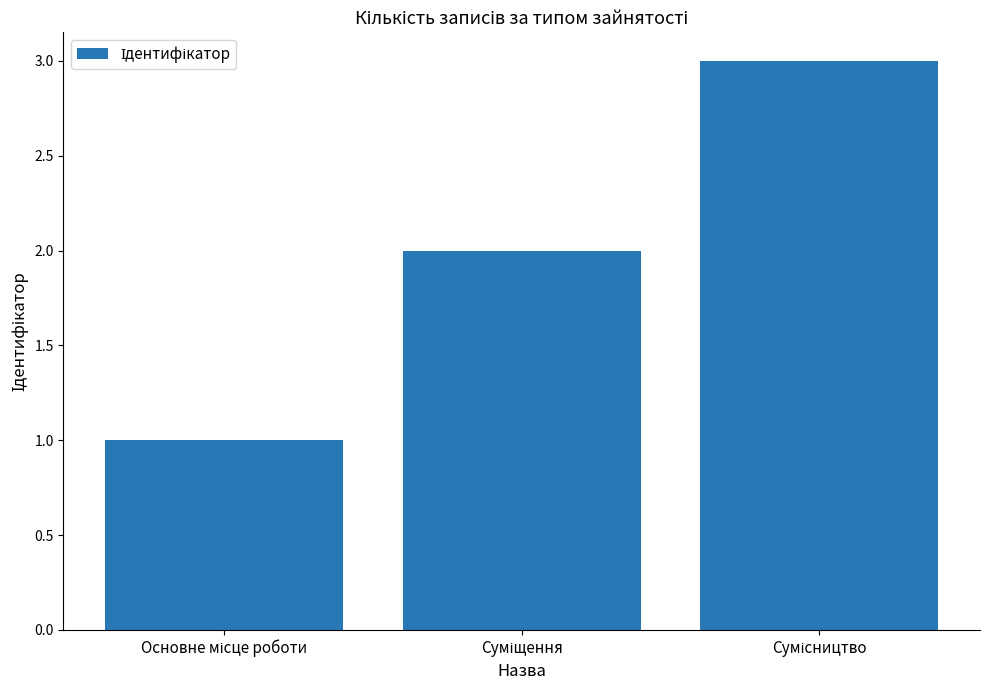

What is the maximum value shown in the chart?

3